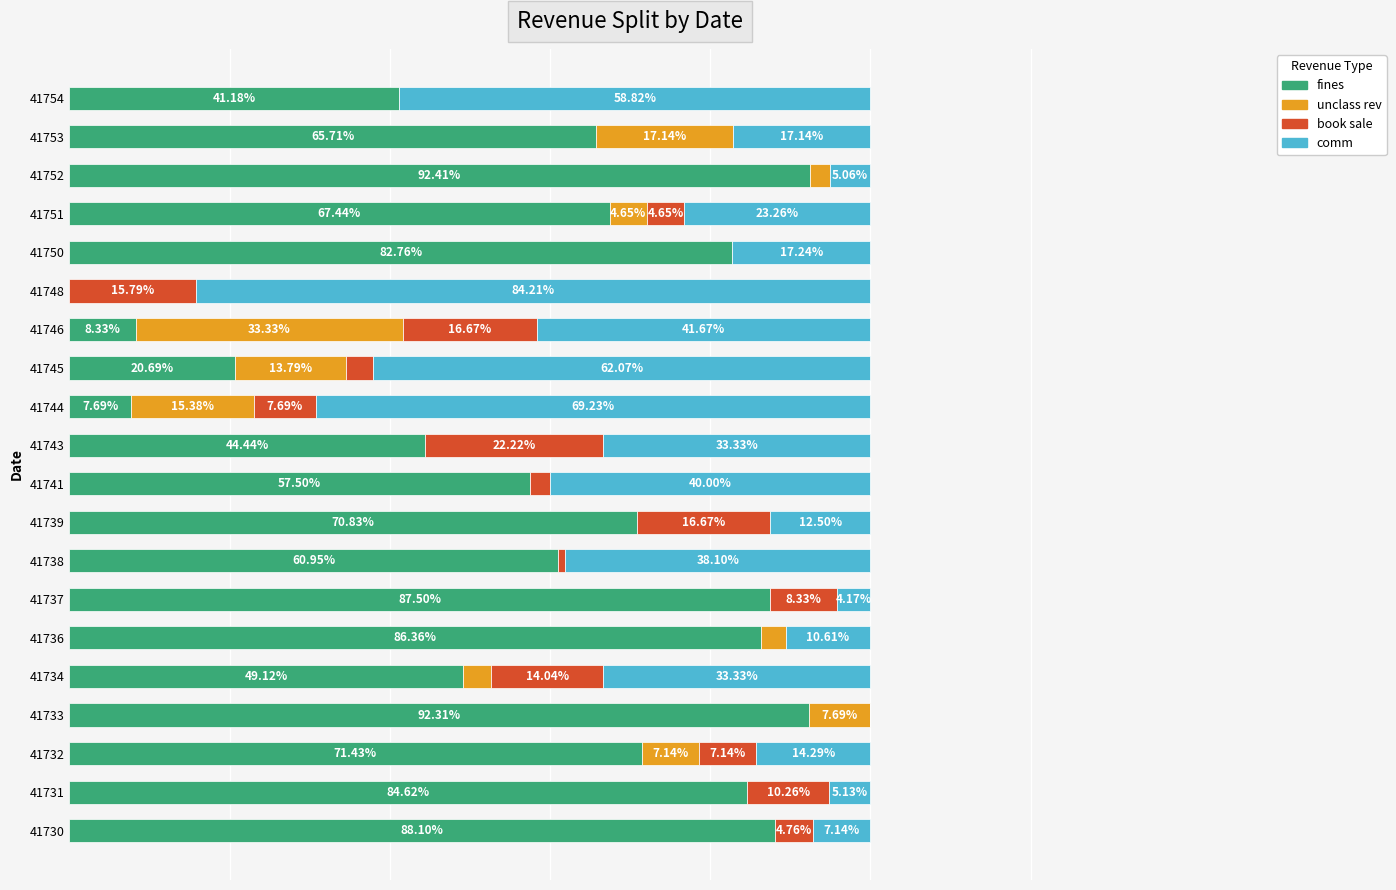

At how many categories does at least one series exceed 38?

20